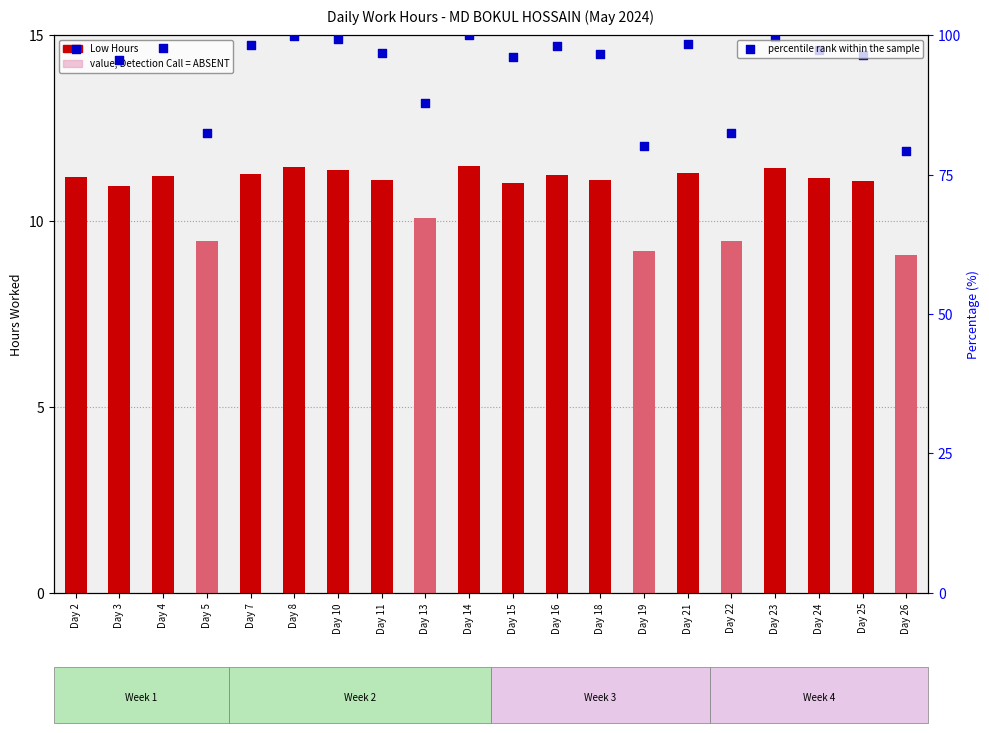

At how many categories does at least one series exceed 8?

20